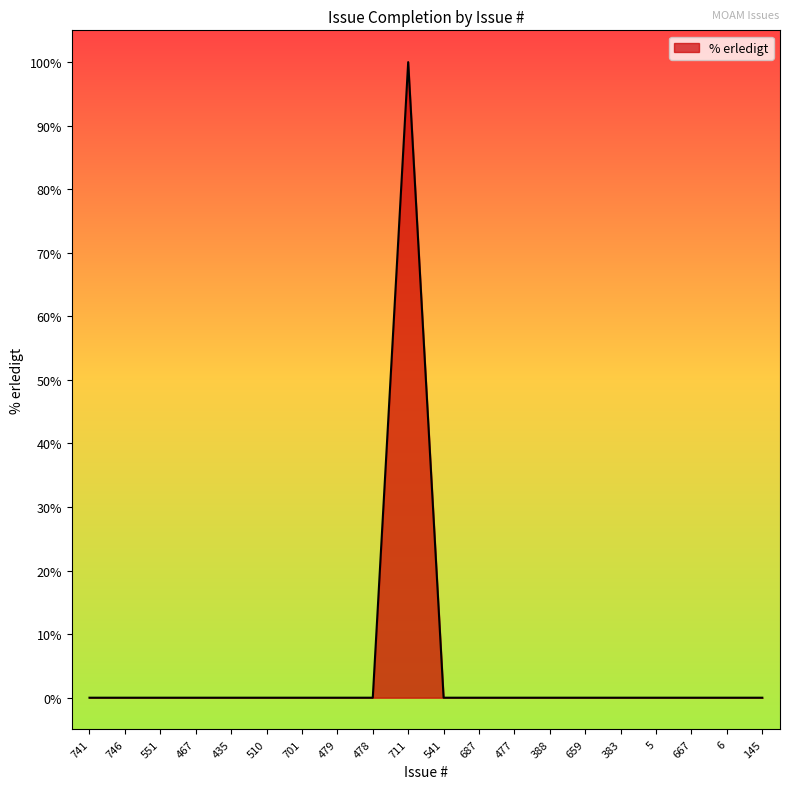

The chart shows a value of 0 at 667. True or false?

True